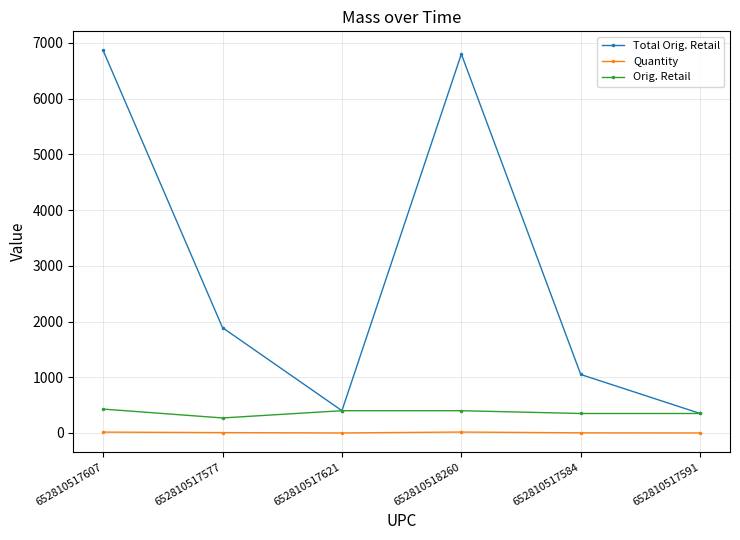

What are all the series names shown in the legend?

Total Orig. Retail, Quantity, Orig. Retail